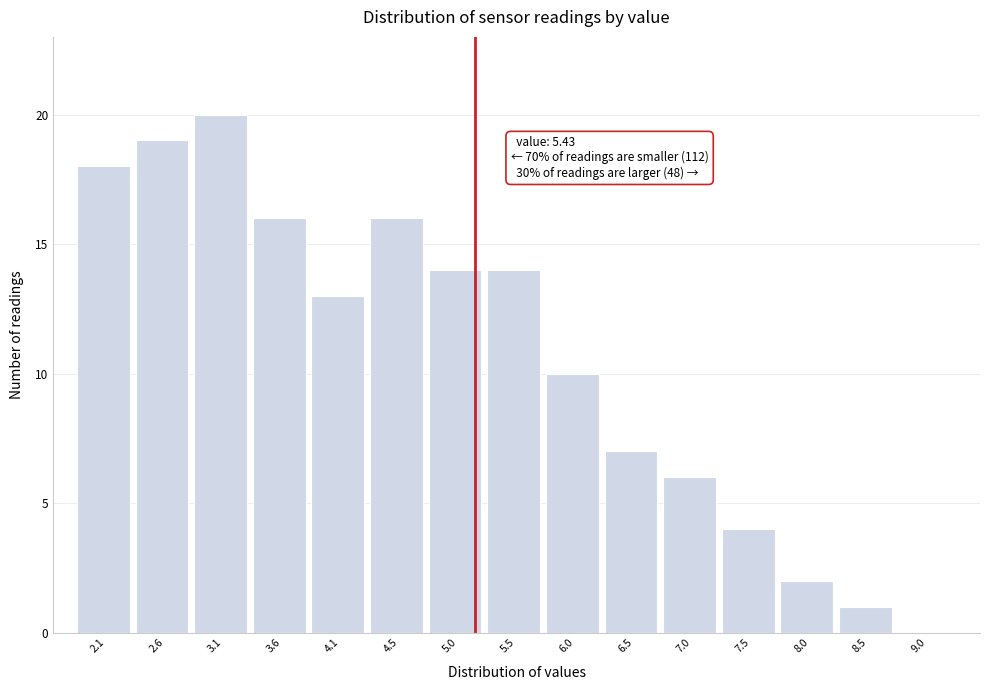

Reading right to left, what are all the values shown in this chart?

9.0=0	8.5=1	8.0=2	7.5=4	7.0=6	6.5=7	6.0=10	5.5=14	5.0=14	4.5=16	4.1=13	3.6=16	3.1=20	2.6=19	2.1=18